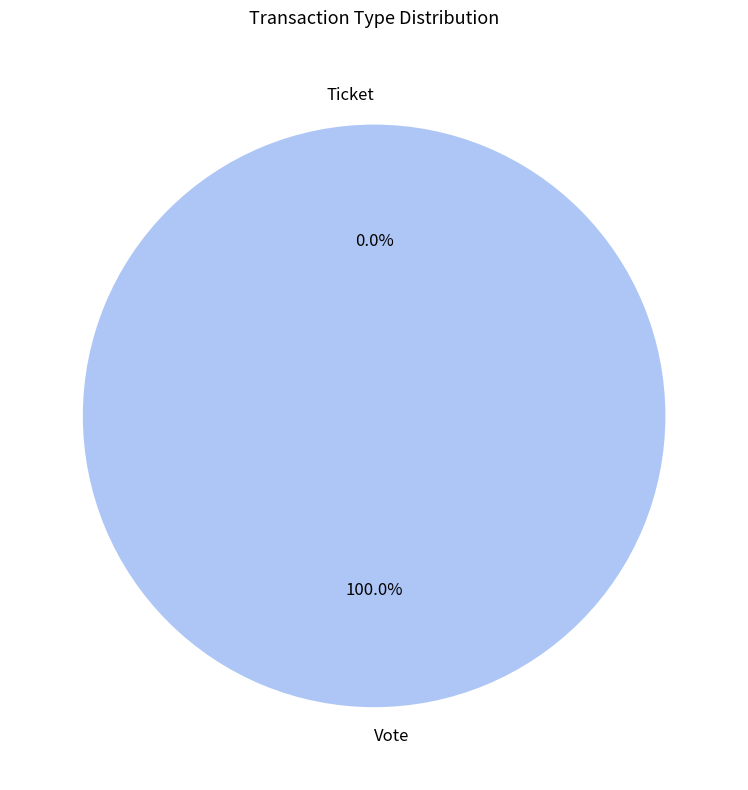

What is the change in value from Vote to Ticket?

-1